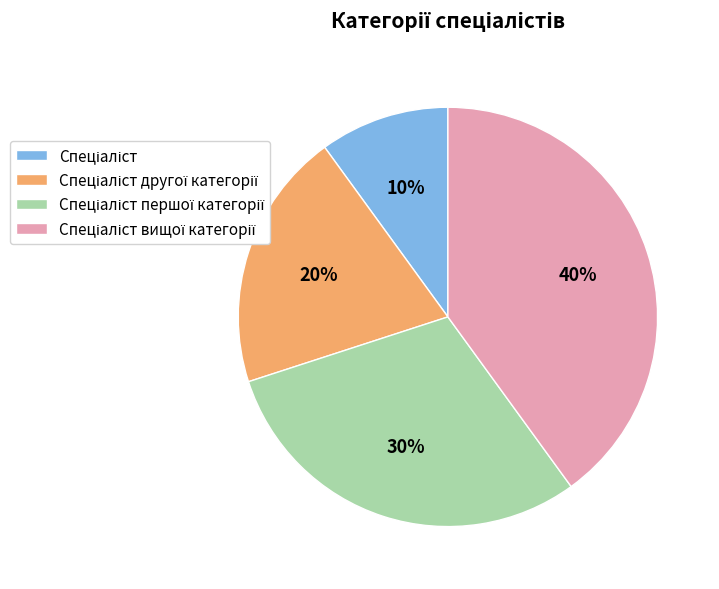

Is there any slice that represents more than half of the pie?

No